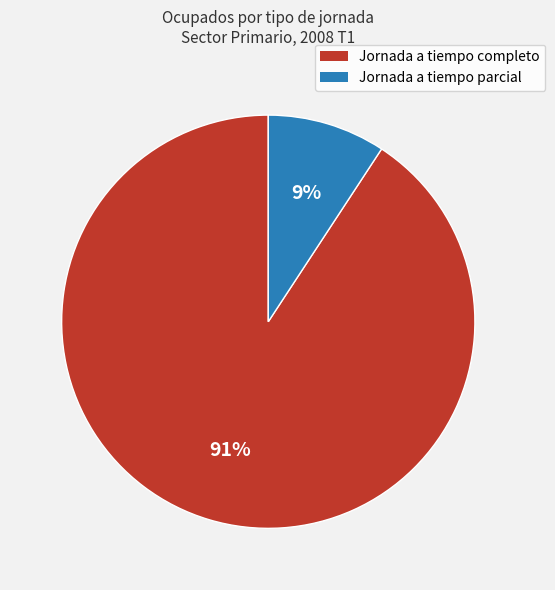

How many slices are in this pie chart?

2